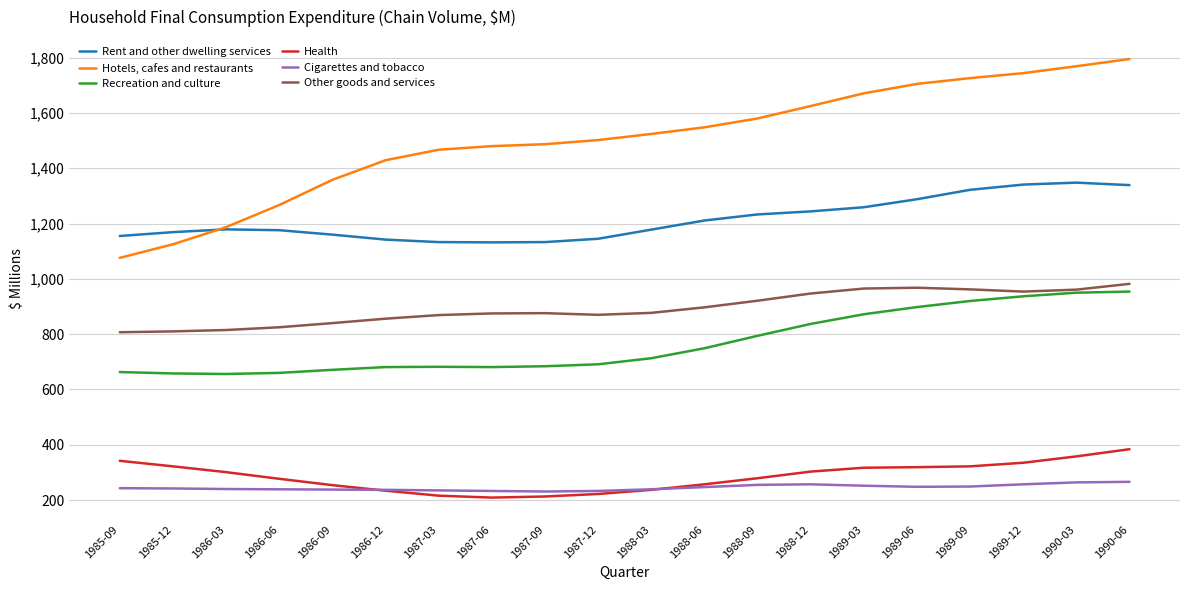

What is the maximum value shown in the chart?

1795